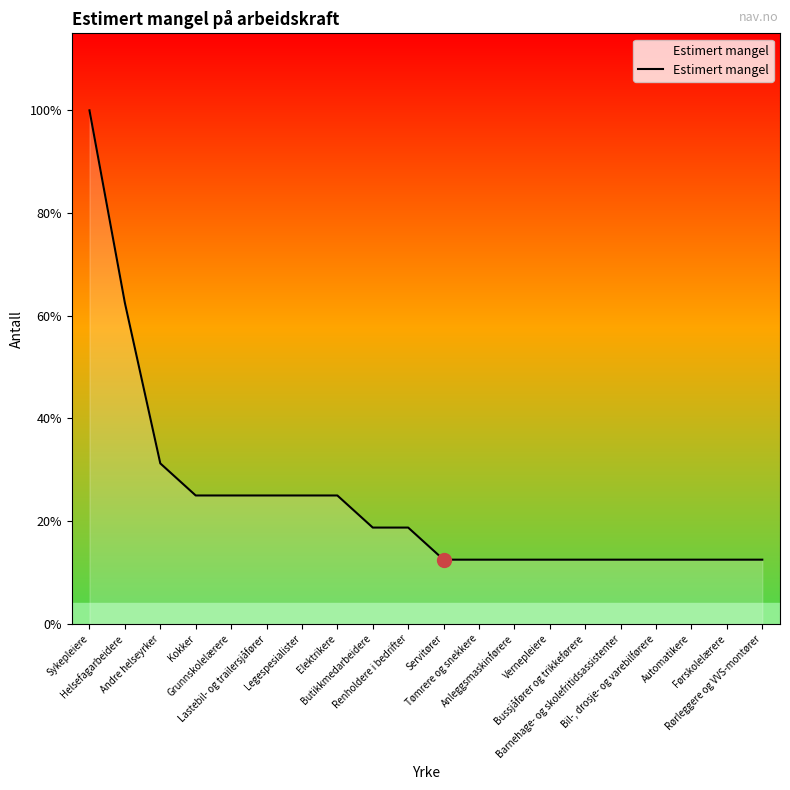

Rank the categories by value from highest to lowest.

Sykepleiere, Helsefagarbeidere, Andre helseyrker, Kokker, Grunnskolelærere, Lastebil- og trailersjåfører, Legespesialister, Elektrikere, Butikkmedarbeidere, Renholdere i bedrifter, Servitører, Tømrere og snekkere, Anleggsmaskinførere, Vernepleiere, Bussjåfører og trikkeførere, Barnehage- og skolefritidsassistenter, Bil-, drosje- og varebilførere, Automatikere, Førskolelærere, Rørleggere og VVS-montører